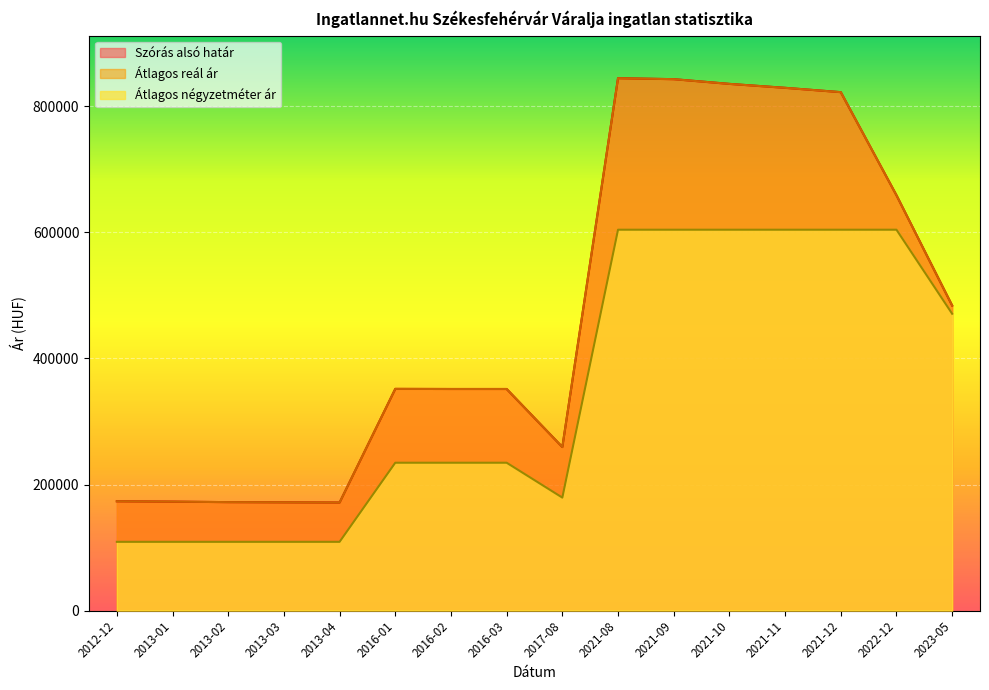

What position from the left is 2013-02?

3